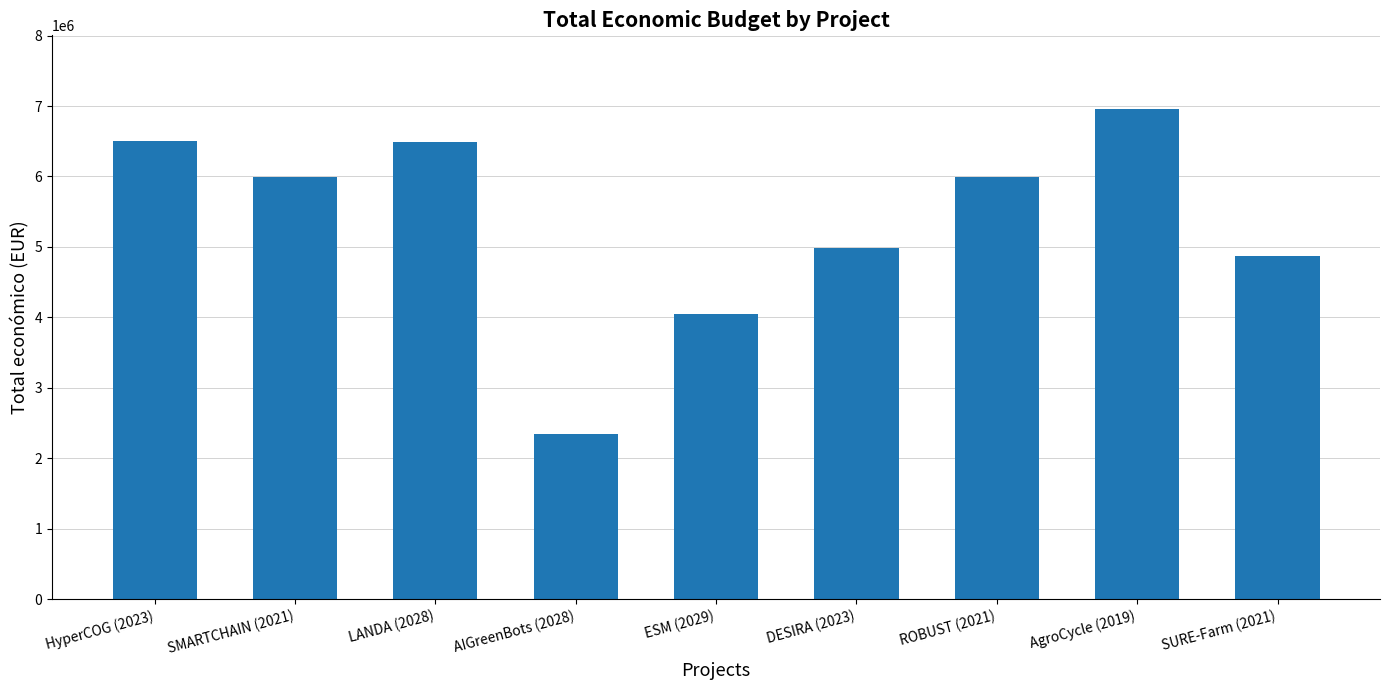

What is the approximate value at DESIRA (2023), to the nearest 100?

4990100